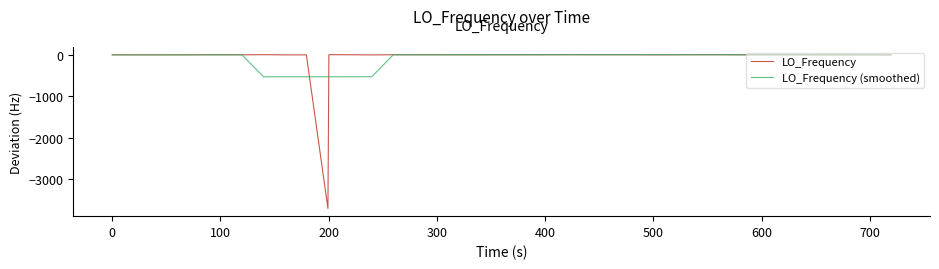

Which series has the largest range (max minus min)?

LO_Frequency